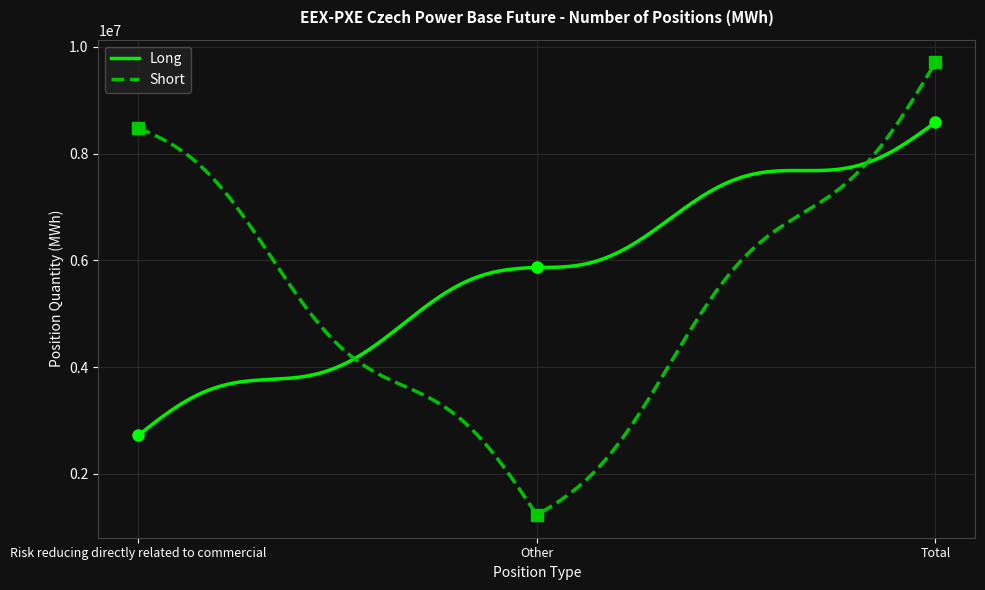

At which category does the chart reach its peak across all series?

Total